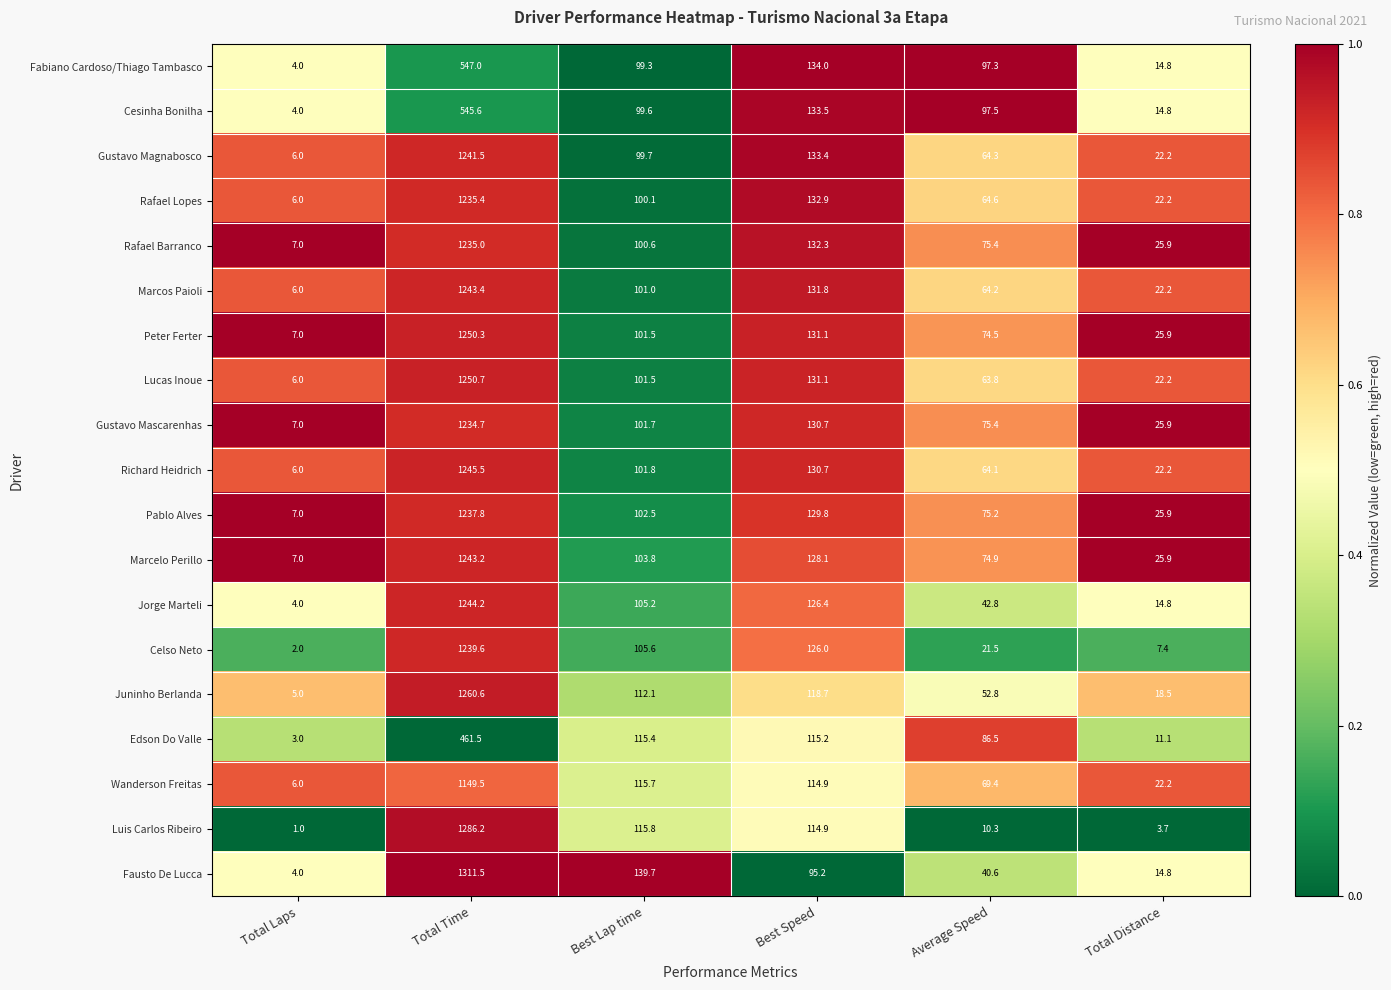

Which series has the largest total across all categories?

Fausto De Lucca